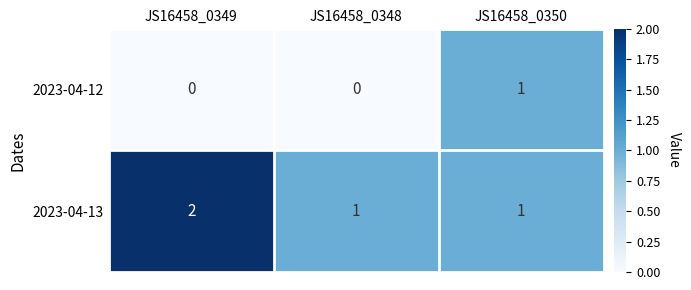

Which series changed the most between JS16458_0349 and JS16458_0348?

2023-04-13